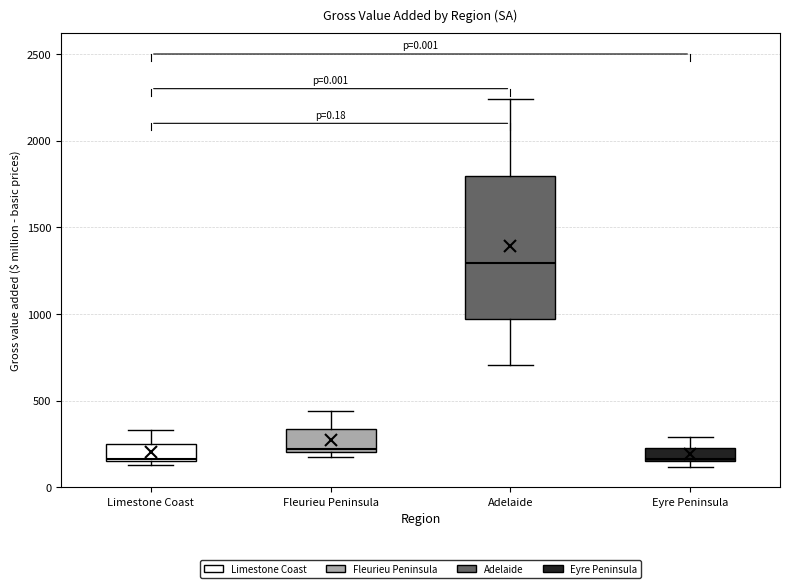

Reading left to right, transcribe this box plot: for each box, give where its median line is, the range the box spans, and where its two whiskers end, as read against the y-axis. The values are not printed on the chart, so give them approximately, as read against the axis.

Limestone Coast: median 150, box 150 to 250, whiskers 150 (just below the box's lower edge) to 350
Fleurieu Peninsula: median 200, box 200 to 350, whiskers 150 to 450
Adelaide: median 1300, box 950 to 1800, whiskers 700 to 2250
Eyre Peninsula: median 150, box 150 to 250, whiskers 100 to 300